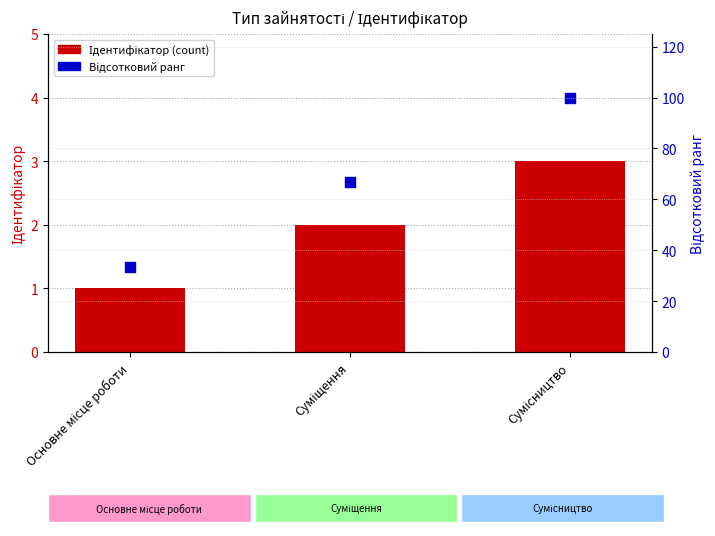

At which category is the sum across all series the highest?

Сумісництво